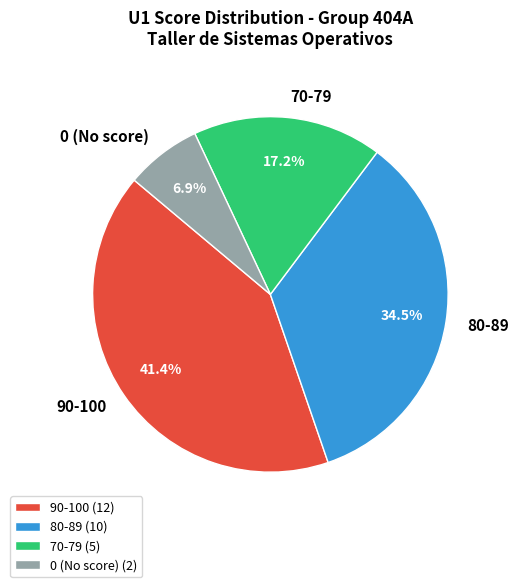

How many slices are in this pie chart?

4